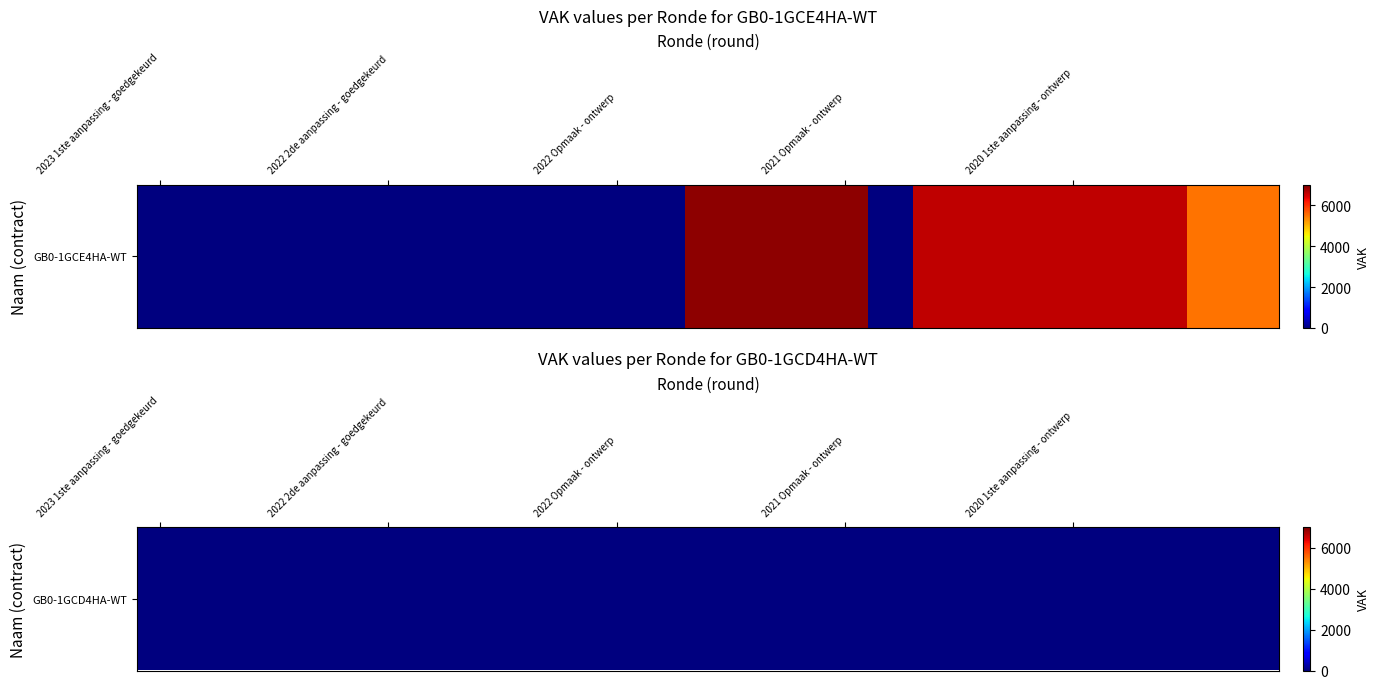

How many values are above zero?

12